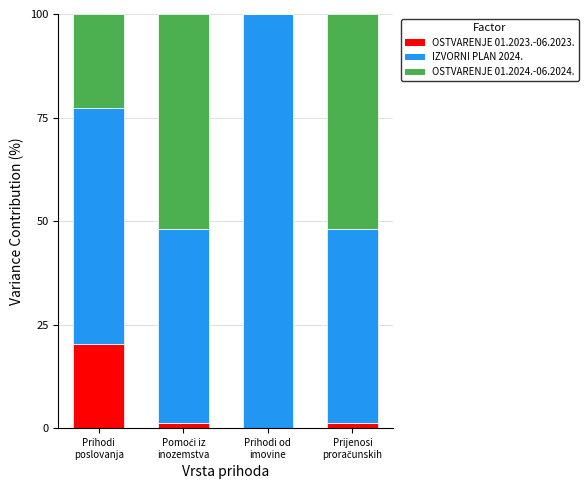

What is the maximum value for OSTVARENJE 01.2023.-06.2023.?

20.3